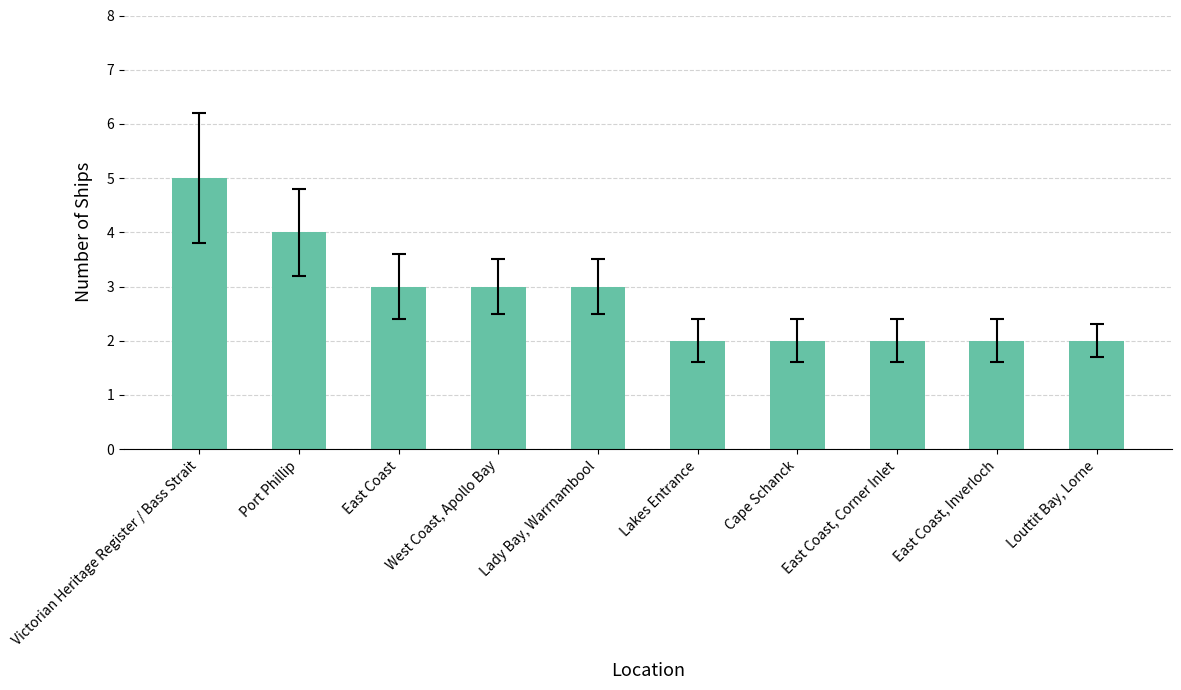

At which label does the data first exceed 3?

Victorian Heritage Register / Bass Strait